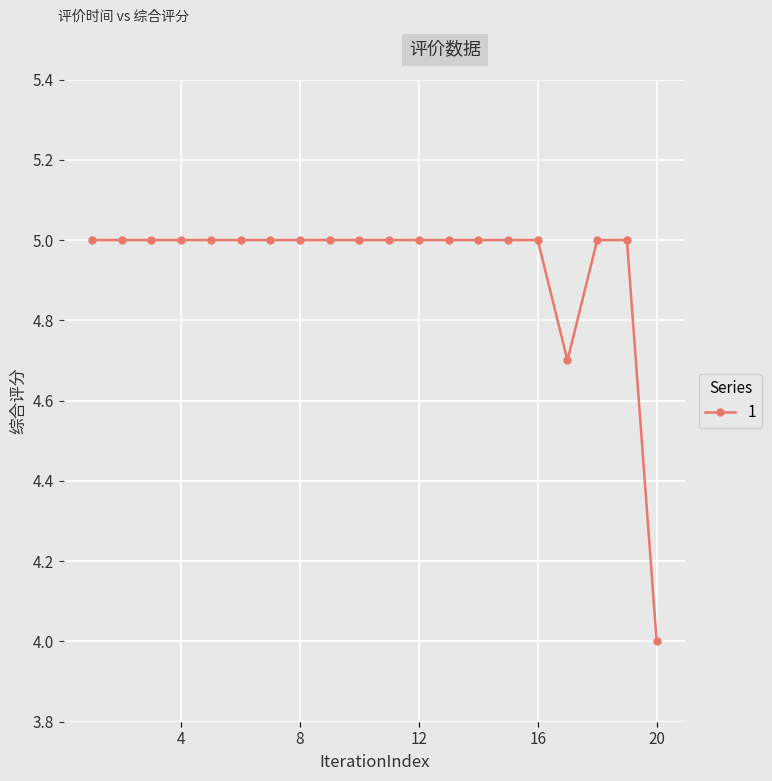

What is the difference between the maximum and second lowest values?

0.3